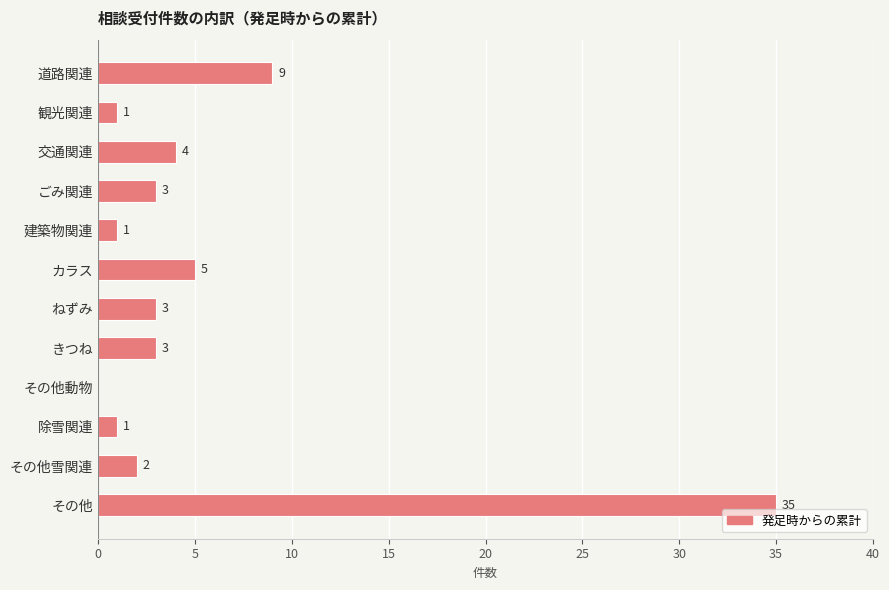

What is the greatest value displayed?

35